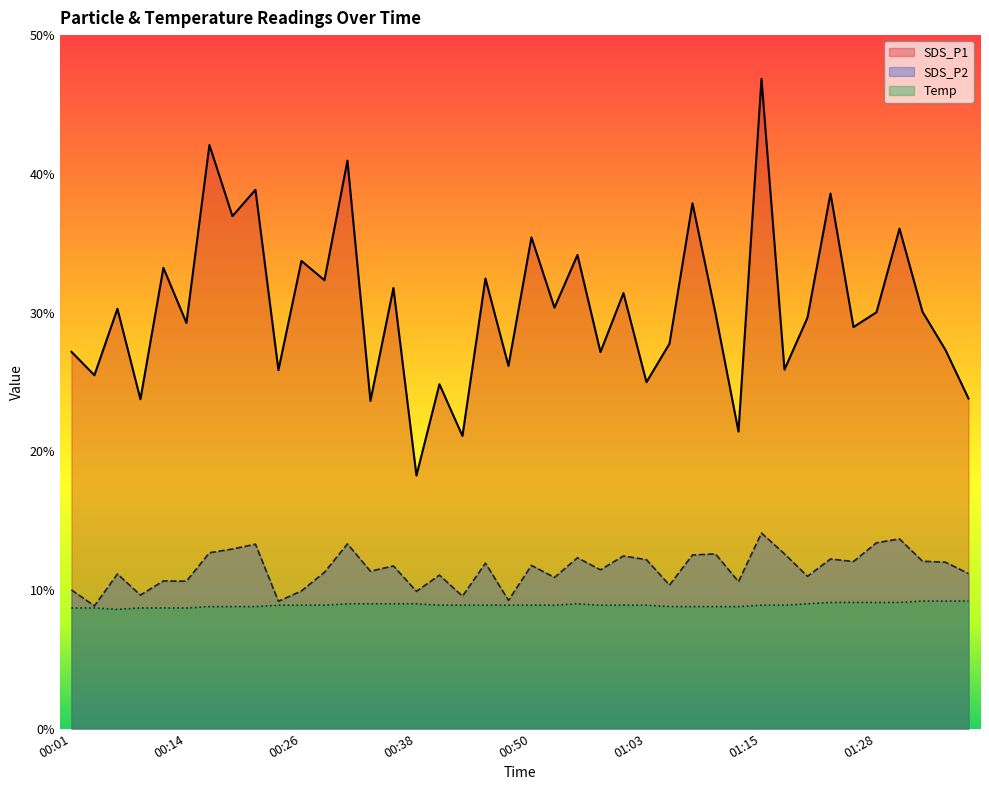

The value of SDS_P2 at 01:23 is 12.2. True or false?

True